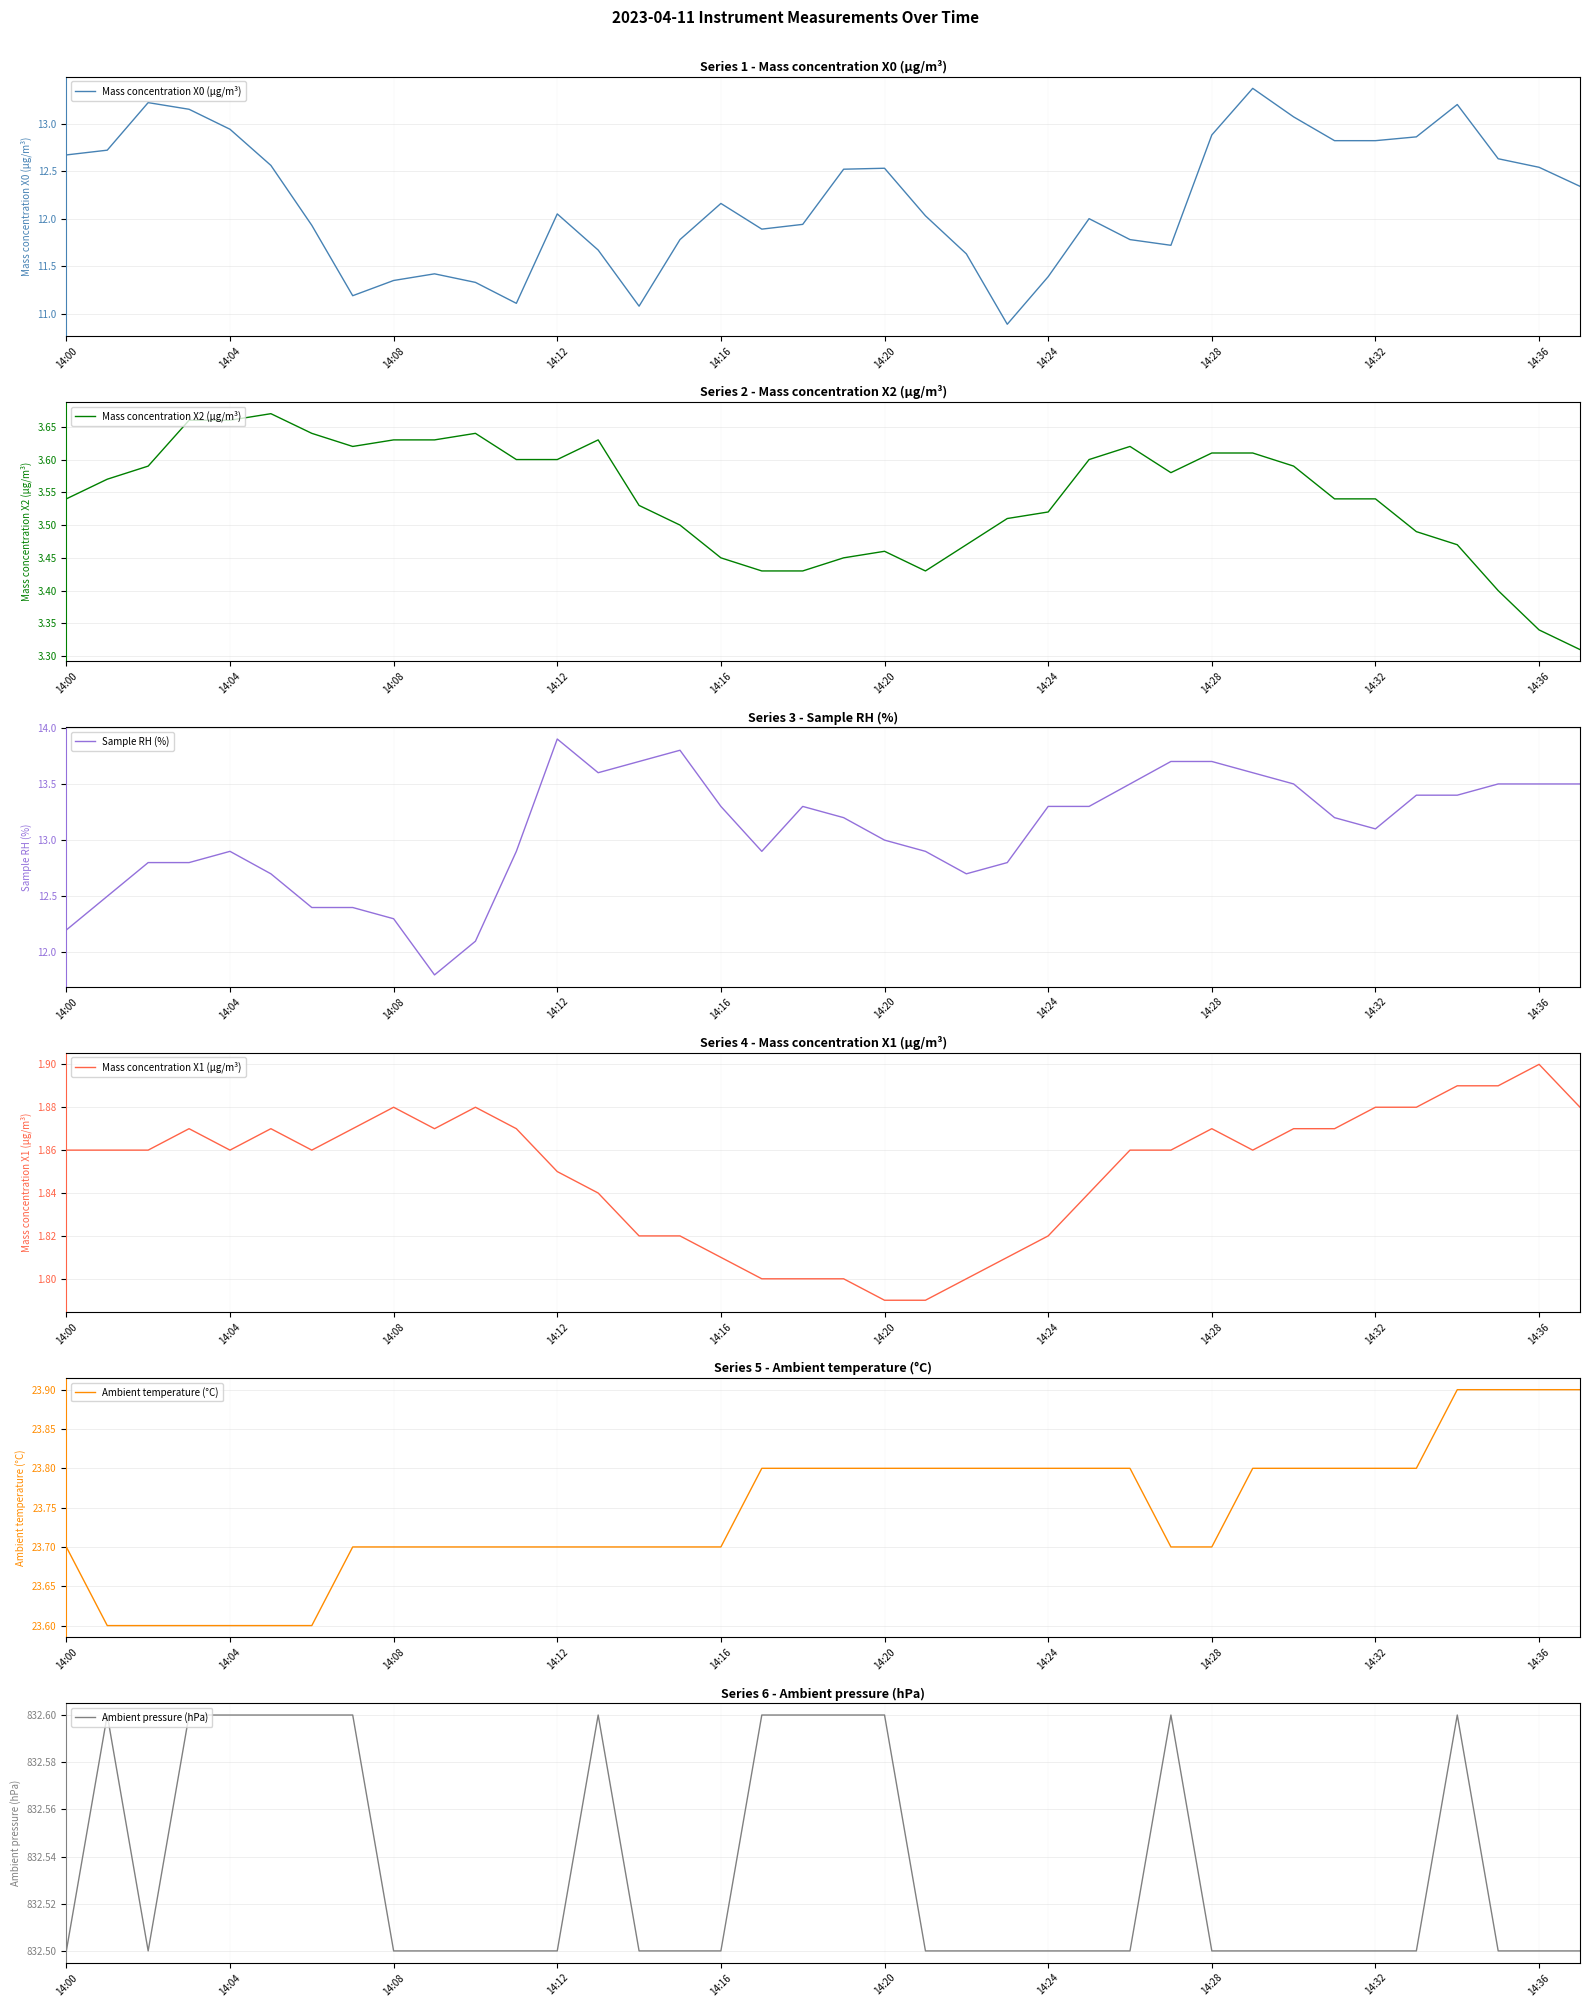

Is this an area chart (filled region under the line)?

No